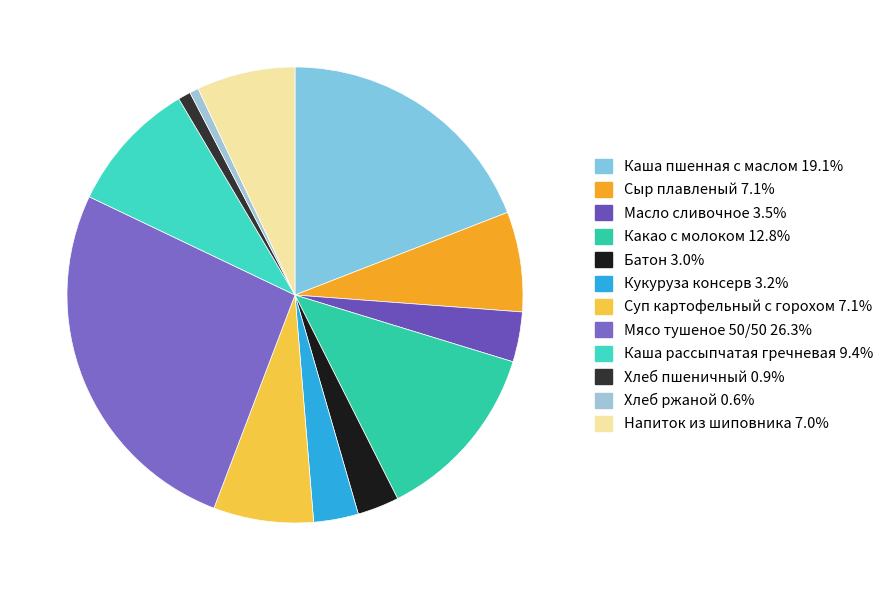

To the nearest percent, what is the combined percentage of Какао с молоком and Каша рассыпчатая гречневая?

22%